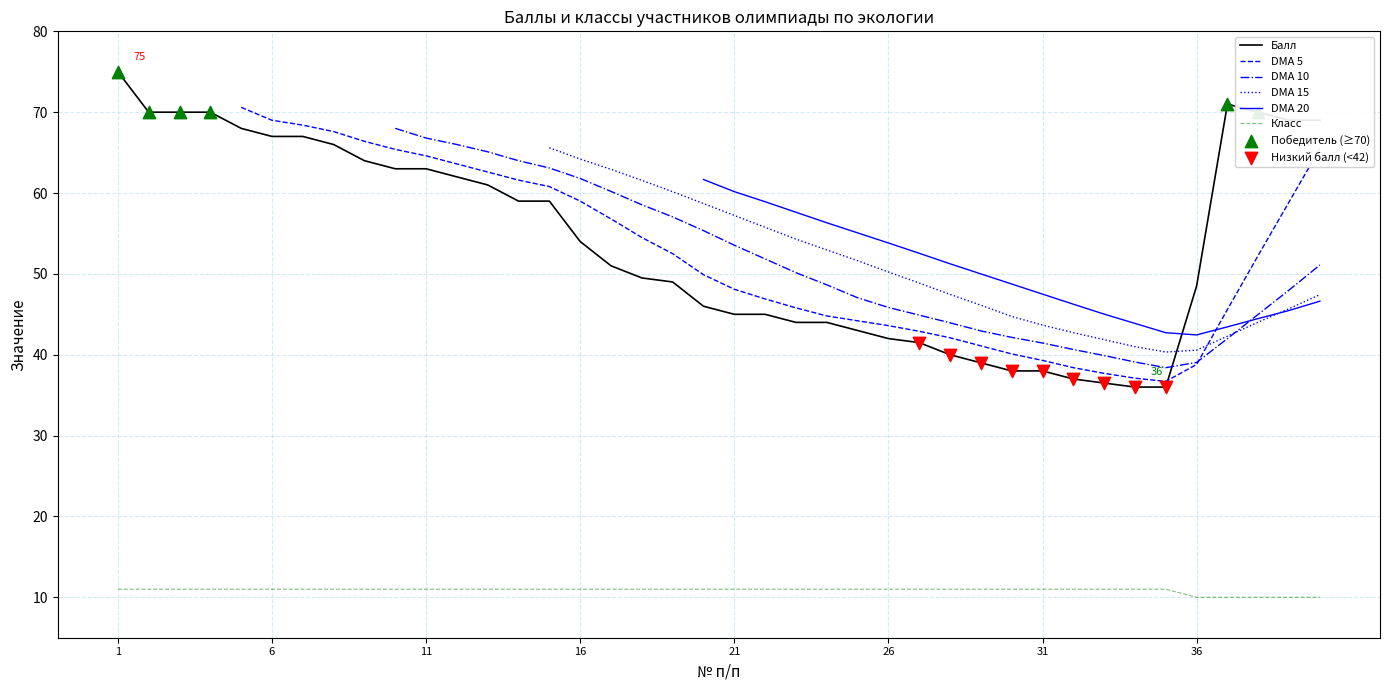

Which series has the widest spread of Y values?

Балл